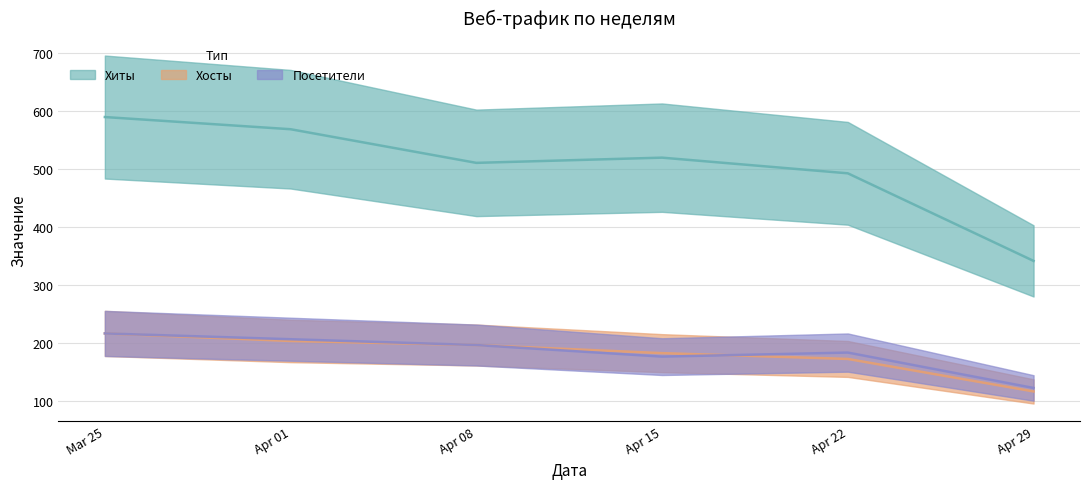

True or false: Хиты and Посетители cross at least once.

False